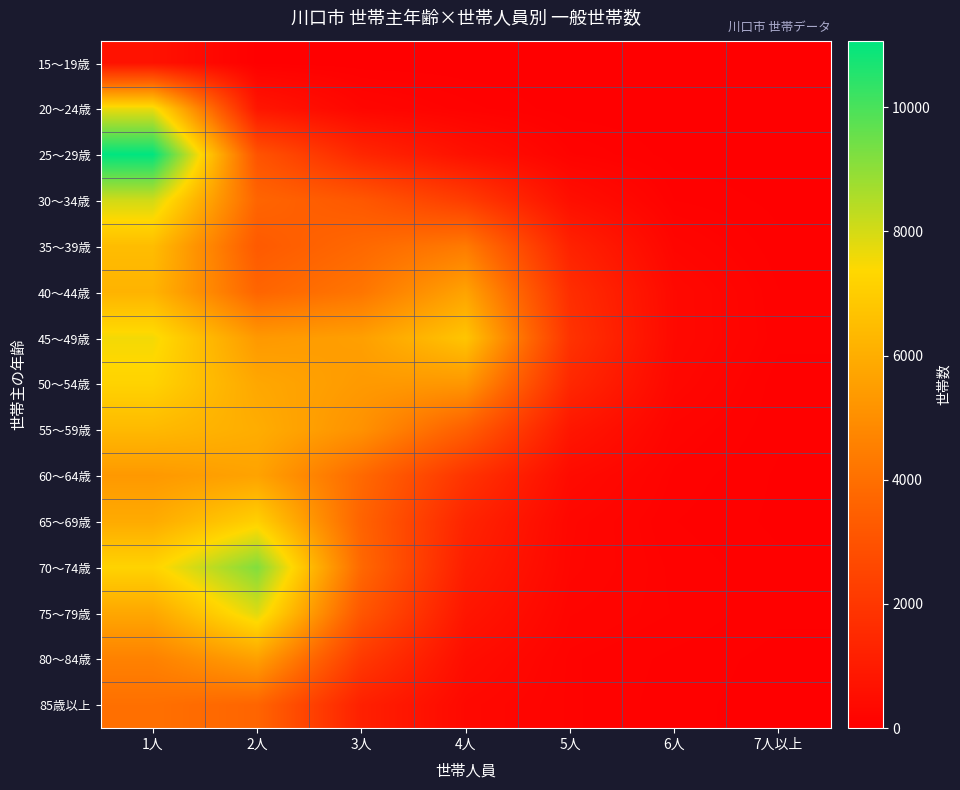

Which has a higher value, 2人 or 7人以上?

2人